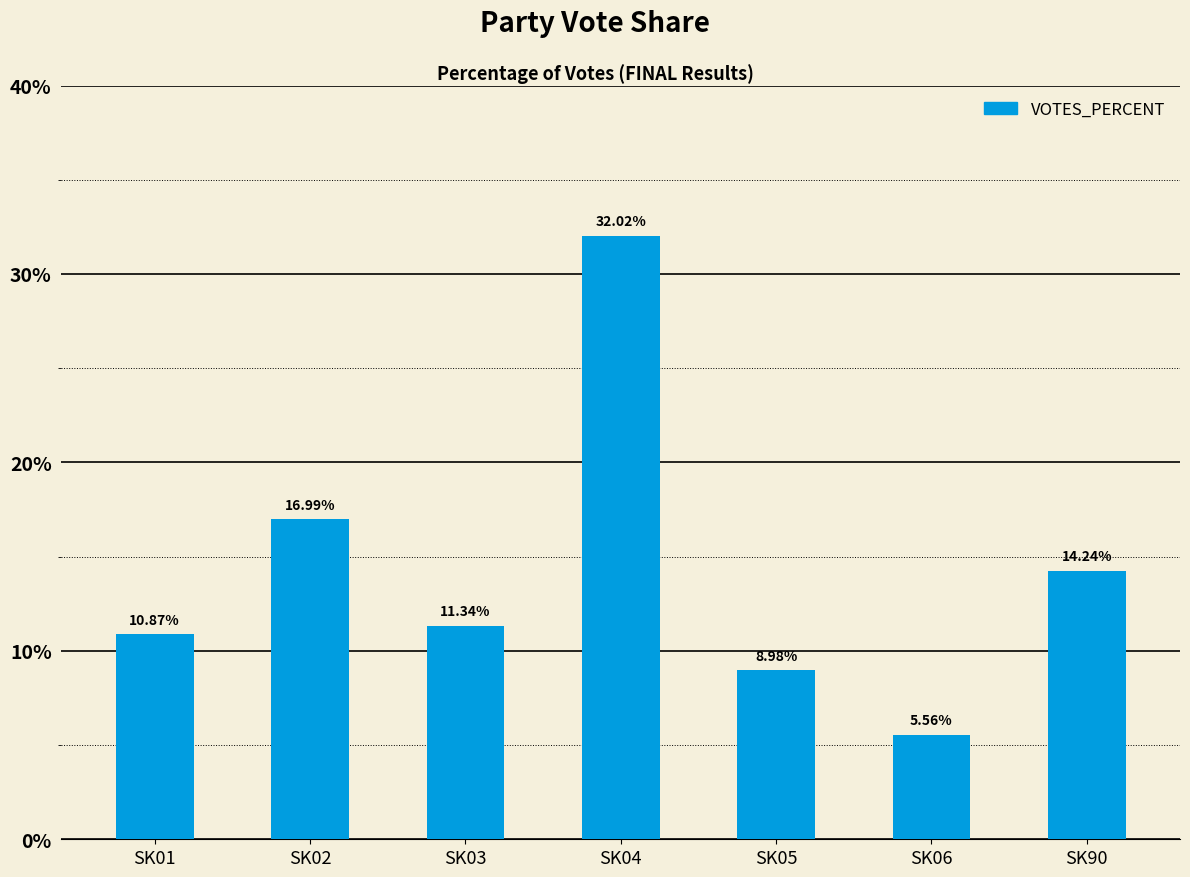

Are the bars grouped side by side (vs. stacked)?

No